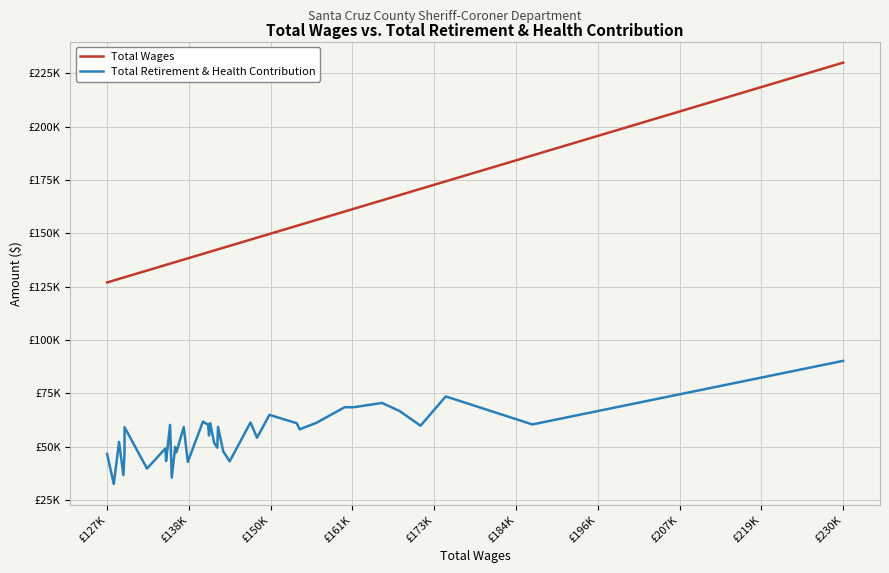

True or false: Total Wages and Total Retirement & Health Contribution intersect in this chart.

False